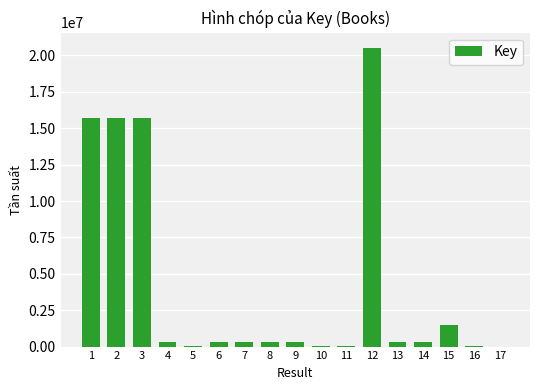

At which label is the value closest to 10272285?

1